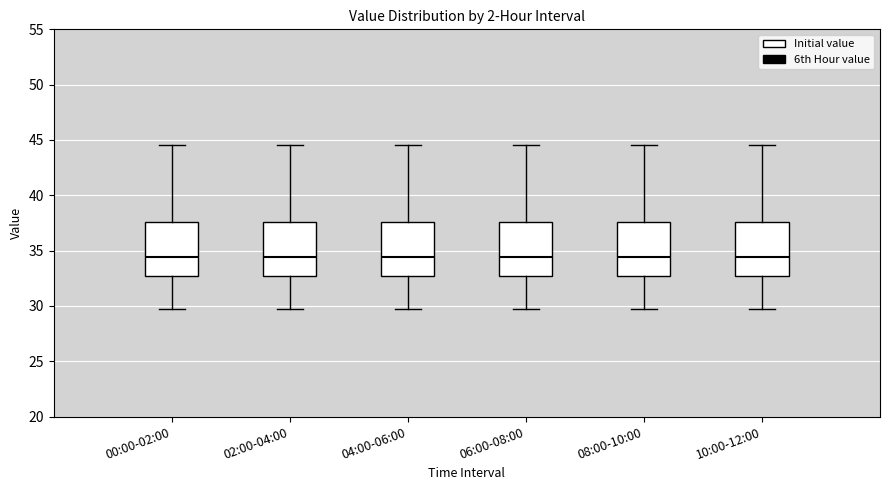

Reading left to right, transcribe this box plot: for each box, give where its median line is, the range the box spans, and where its two whiskers end, as read against the y-axis. The values are not printed on the chart, so give them approximately, as read against the axis.

00:00-02:00: median 34.5, box 32.5 to 37.5, whiskers 29.5 to 44.5
02:00-04:00: median 34.5, box 32.5 to 37.5, whiskers 29.5 to 44.5
04:00-06:00: median 34.5, box 32.5 to 37.5, whiskers 29.5 to 44.5
06:00-08:00: median 34.5, box 32.5 to 37.5, whiskers 29.5 to 44.5
08:00-10:00: median 34.5, box 32.5 to 37.5, whiskers 29.5 to 44.5
10:00-12:00: median 34.5, box 32.5 to 37.5, whiskers 29.5 to 44.5